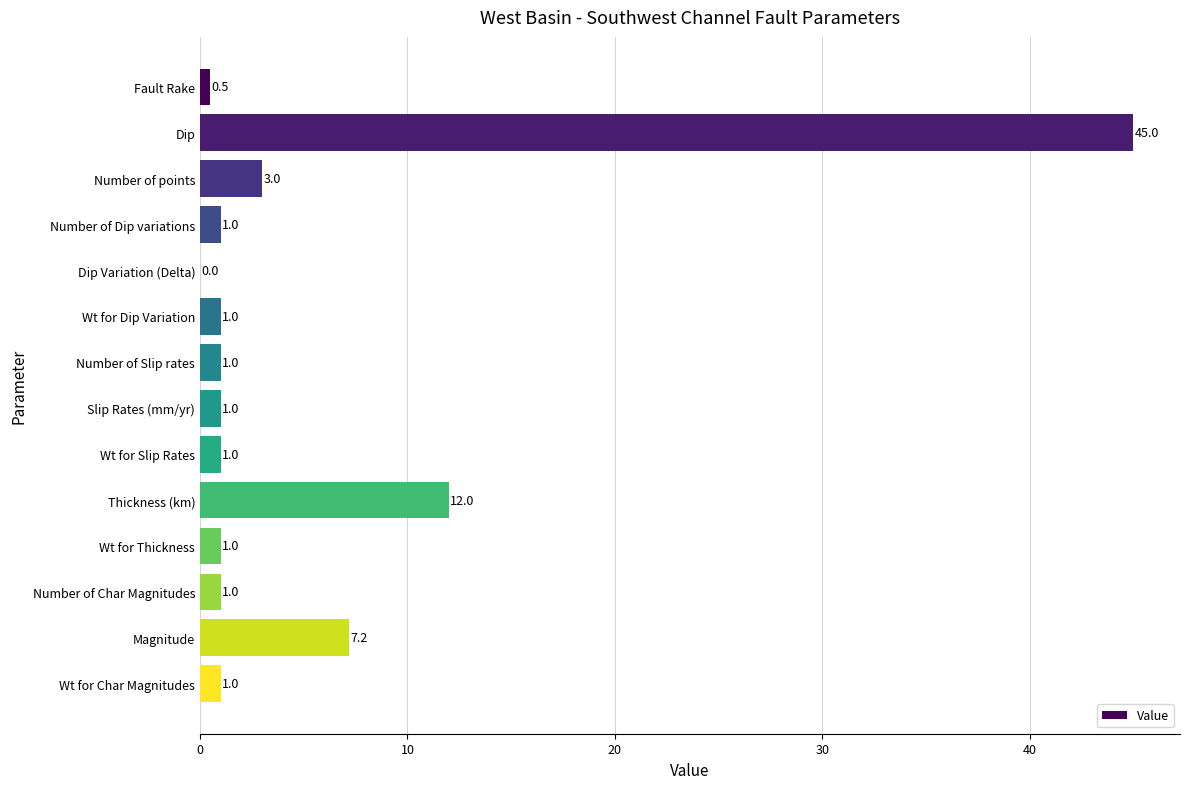

True or false: the data shows 12.0 at Thickness (km).

True